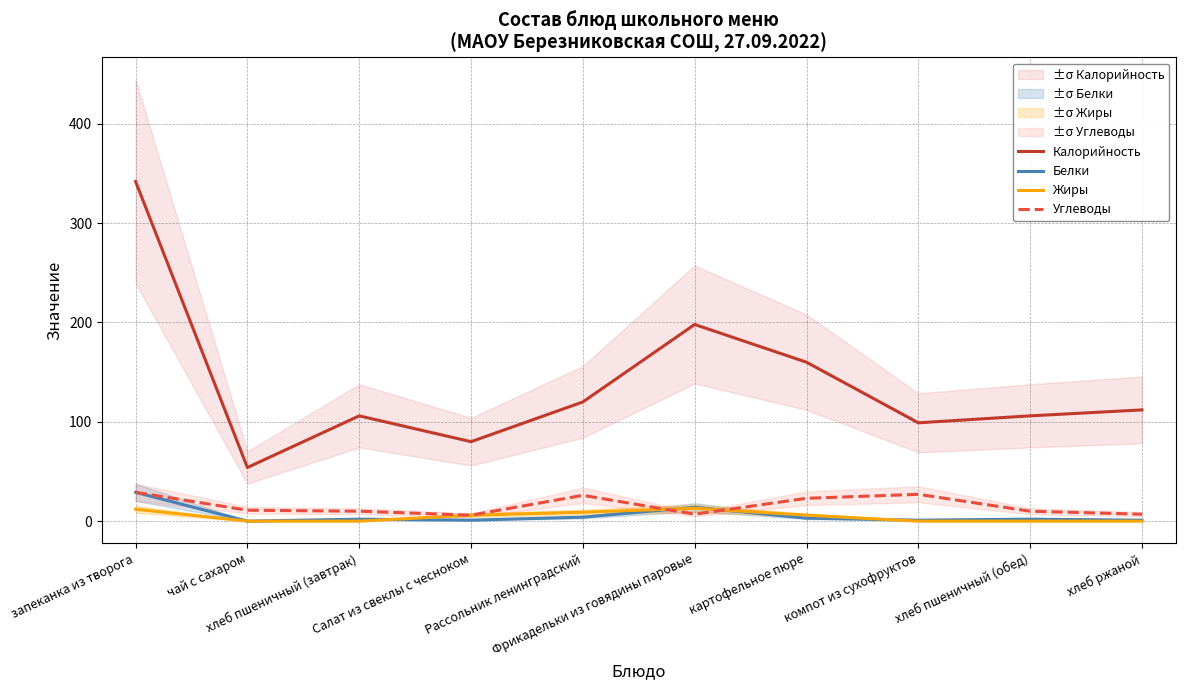

Is it true that Белки equals 1 at Салат из свеклы с чесноком?

True